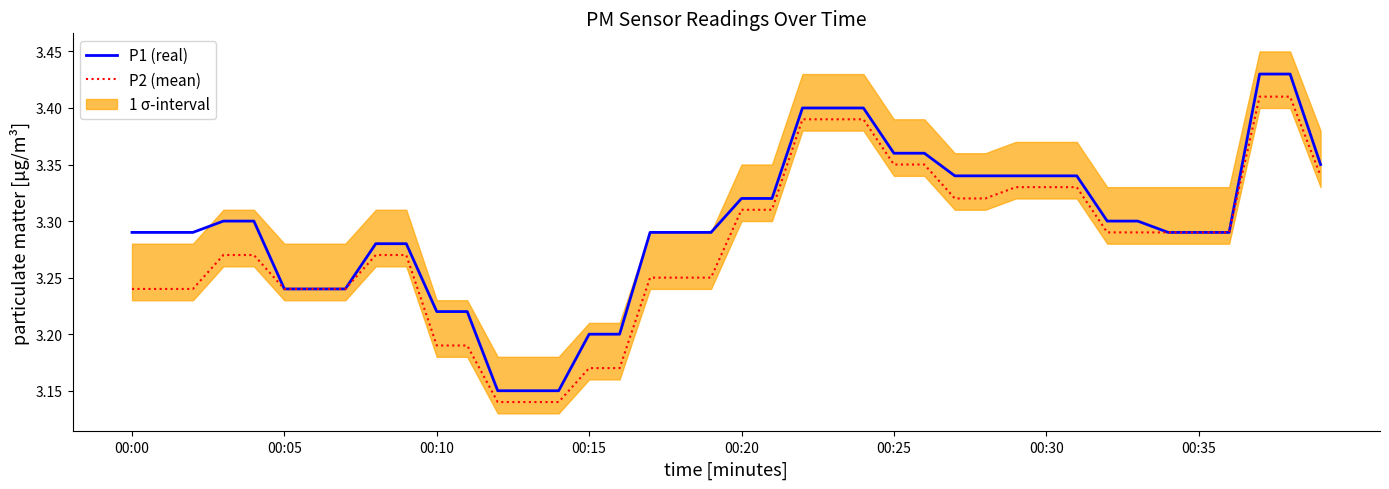

Where is P1 (real) nearest to the value 3?

12